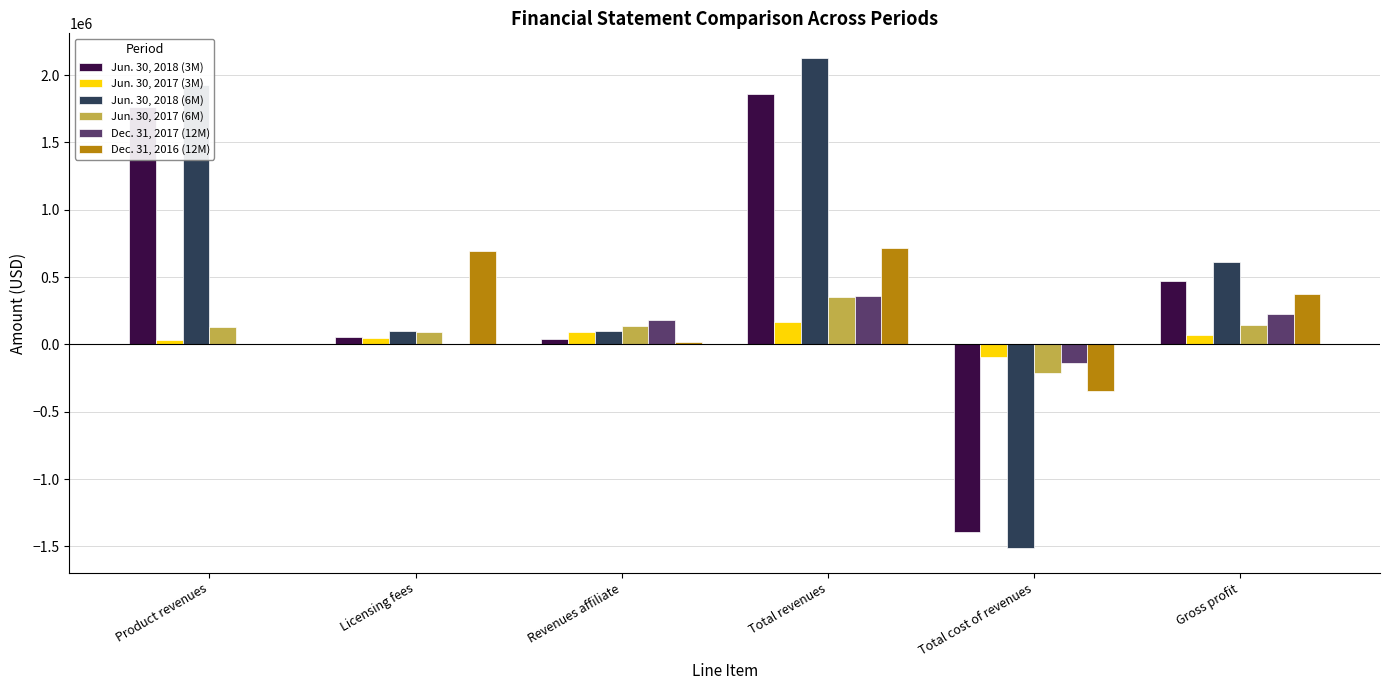

Are the bars horizontal?

No